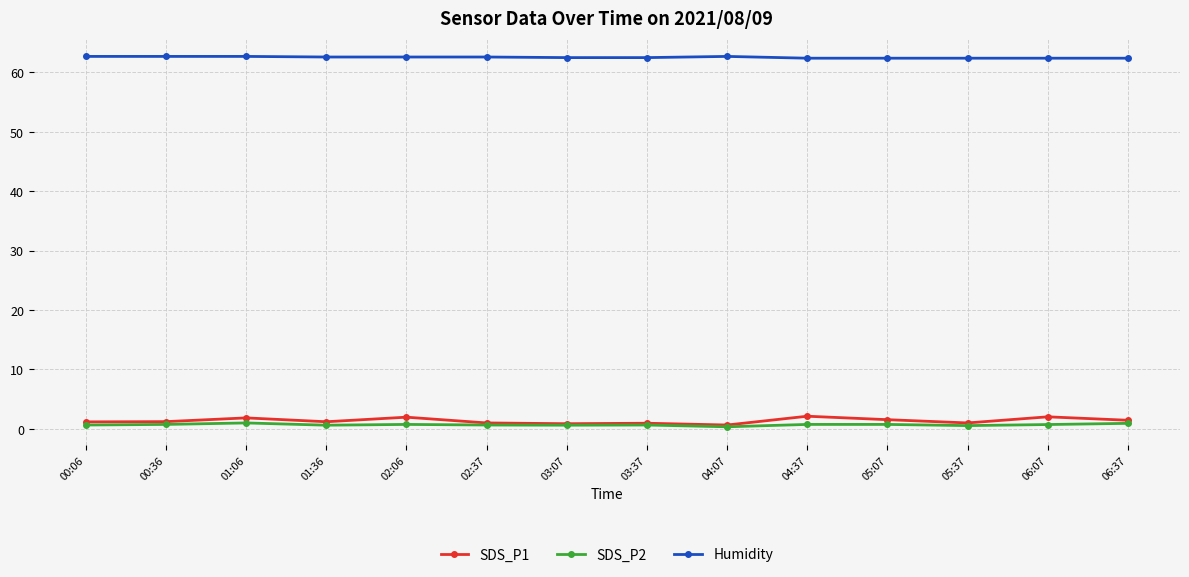

Which series has the largest range (max minus min)?

SDS_P1